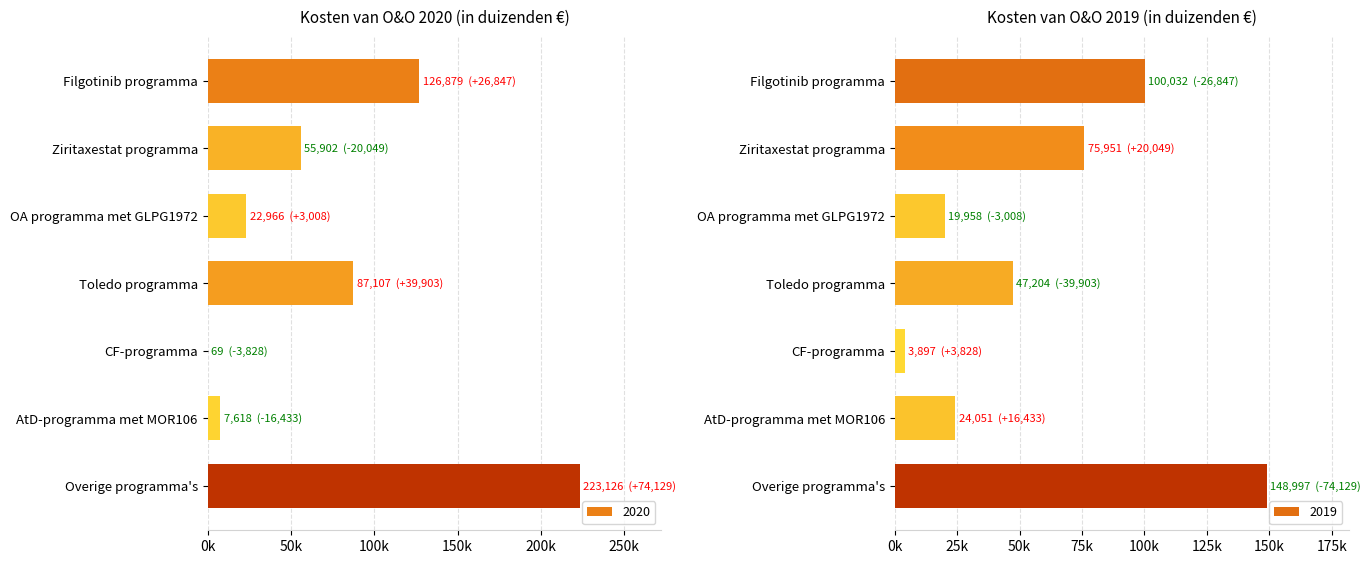

What is the sum of the 2019 values at Toledo programma and CF-programma?

51101